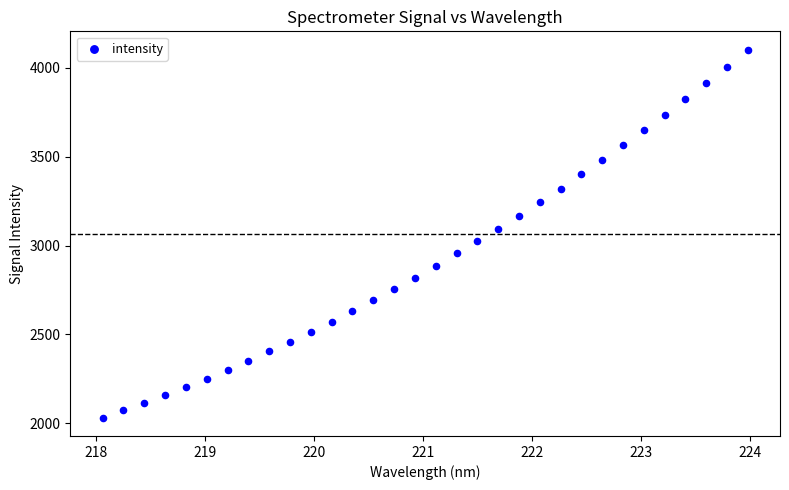

What is the range of Y values (max minus min)?

2067.7